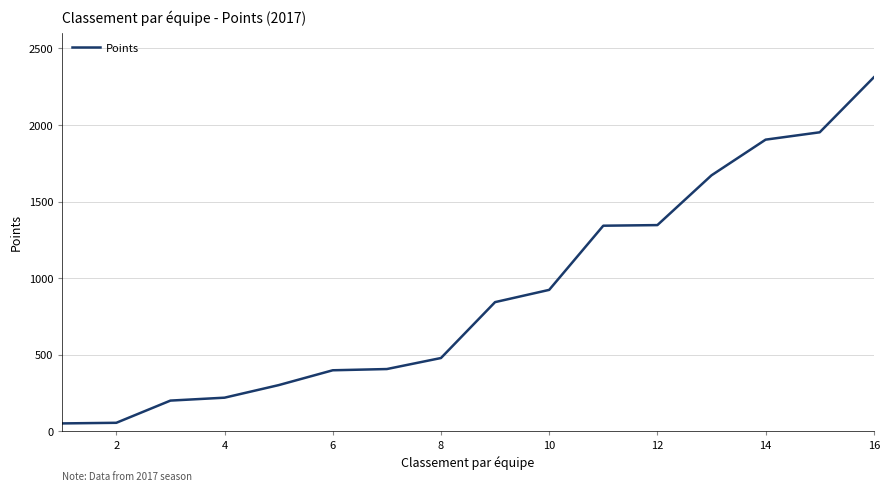

What is the change in value from 4 to 16?

+2092